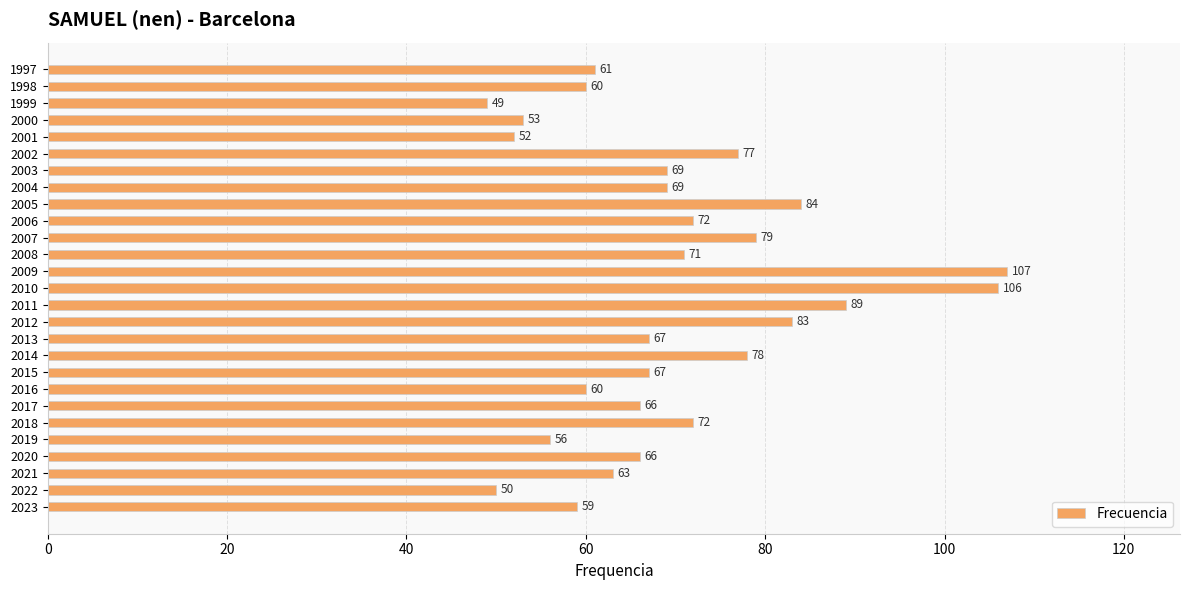

Reading bottom to top, what are all the values shown in this chart?

59	50	63	66	56	72	66	60	67	78	67	83	89	106	107	71	79	72	84	69	69	77	52	53	49	60	61